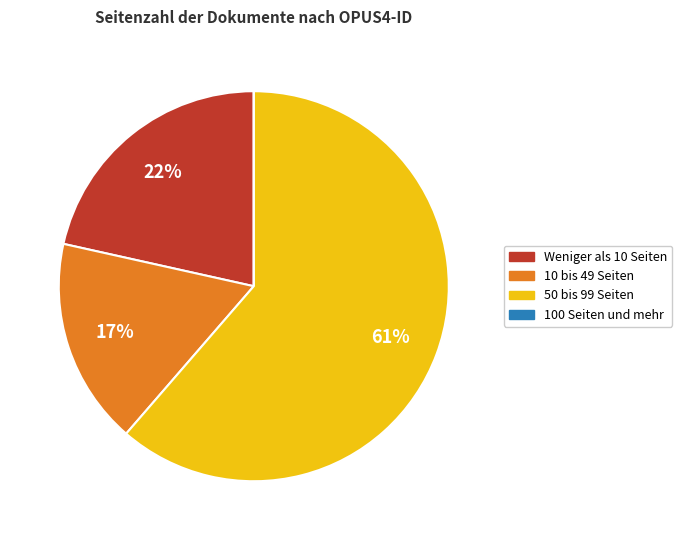

To the nearest percent, what is the average slice percentage?

25%